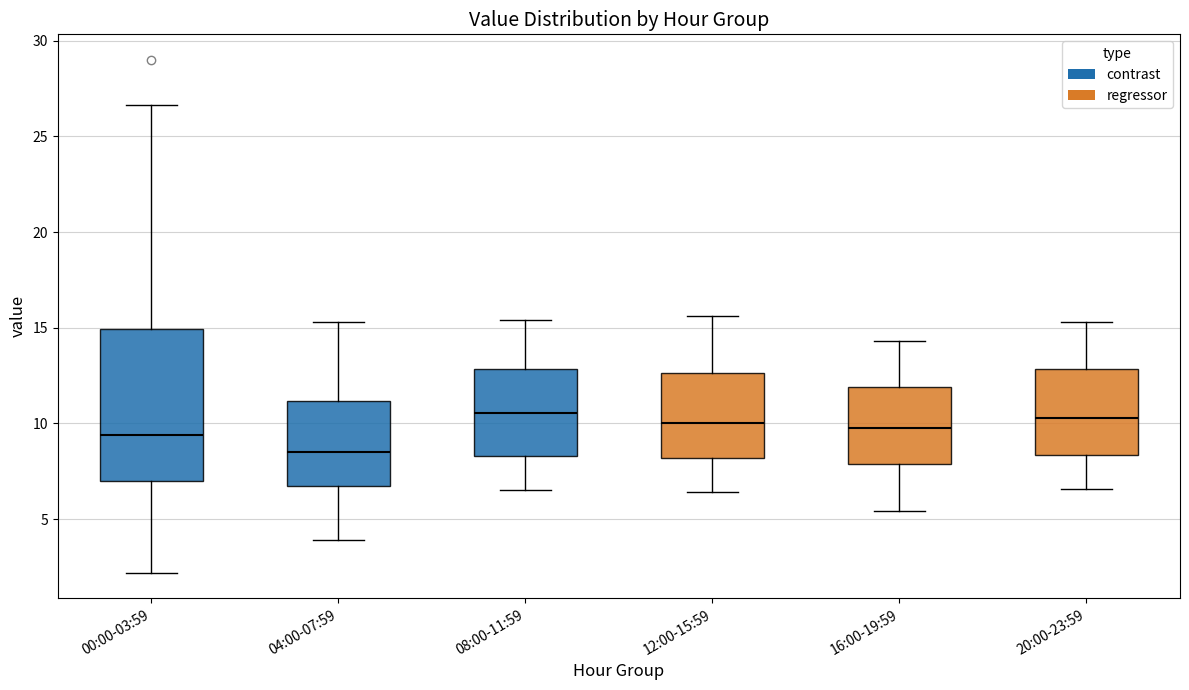

Where does the lower whisker of the box for 00:00-03:59 end on the y-axis? The values are not printed on the chart, so give them approximately, as read against the axis.

2.0